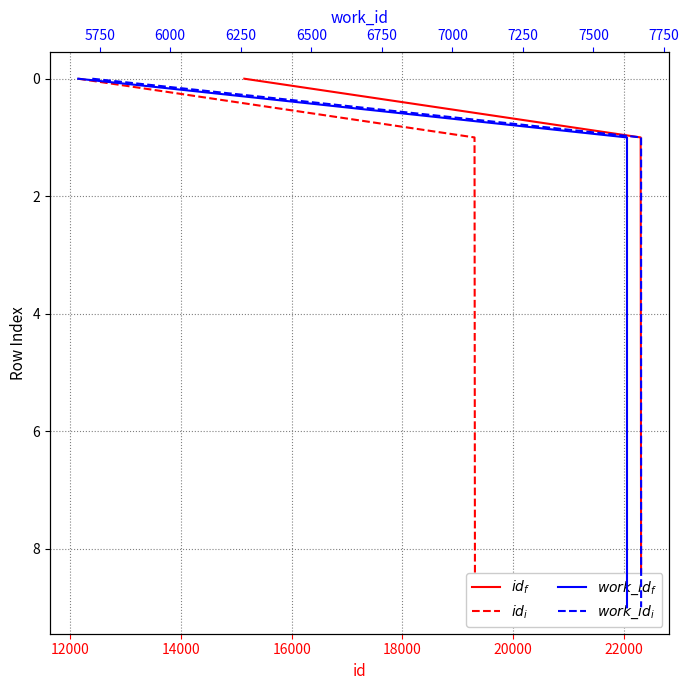

How many $id_i$ values are between 2 and 7?

6